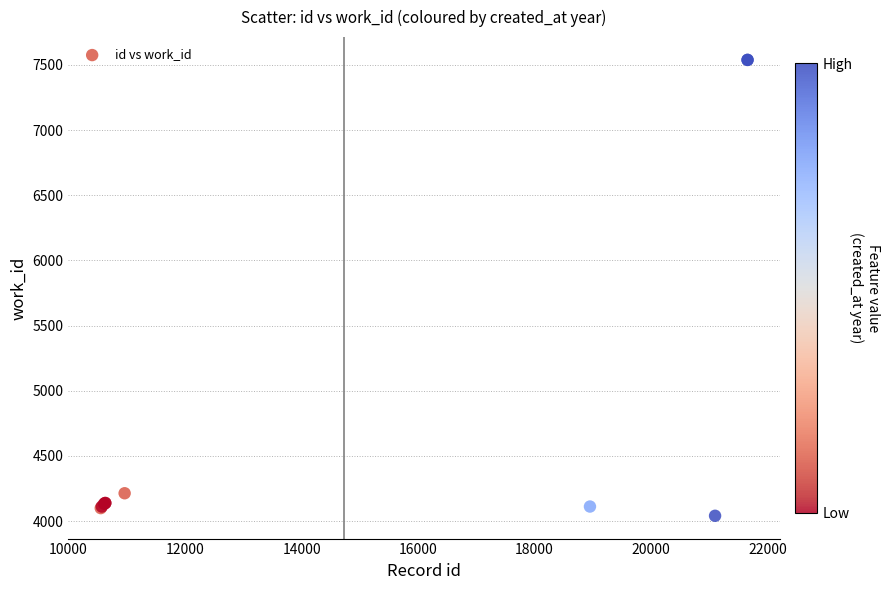

What Y value in the scatter plot is closest to 5789?

4213